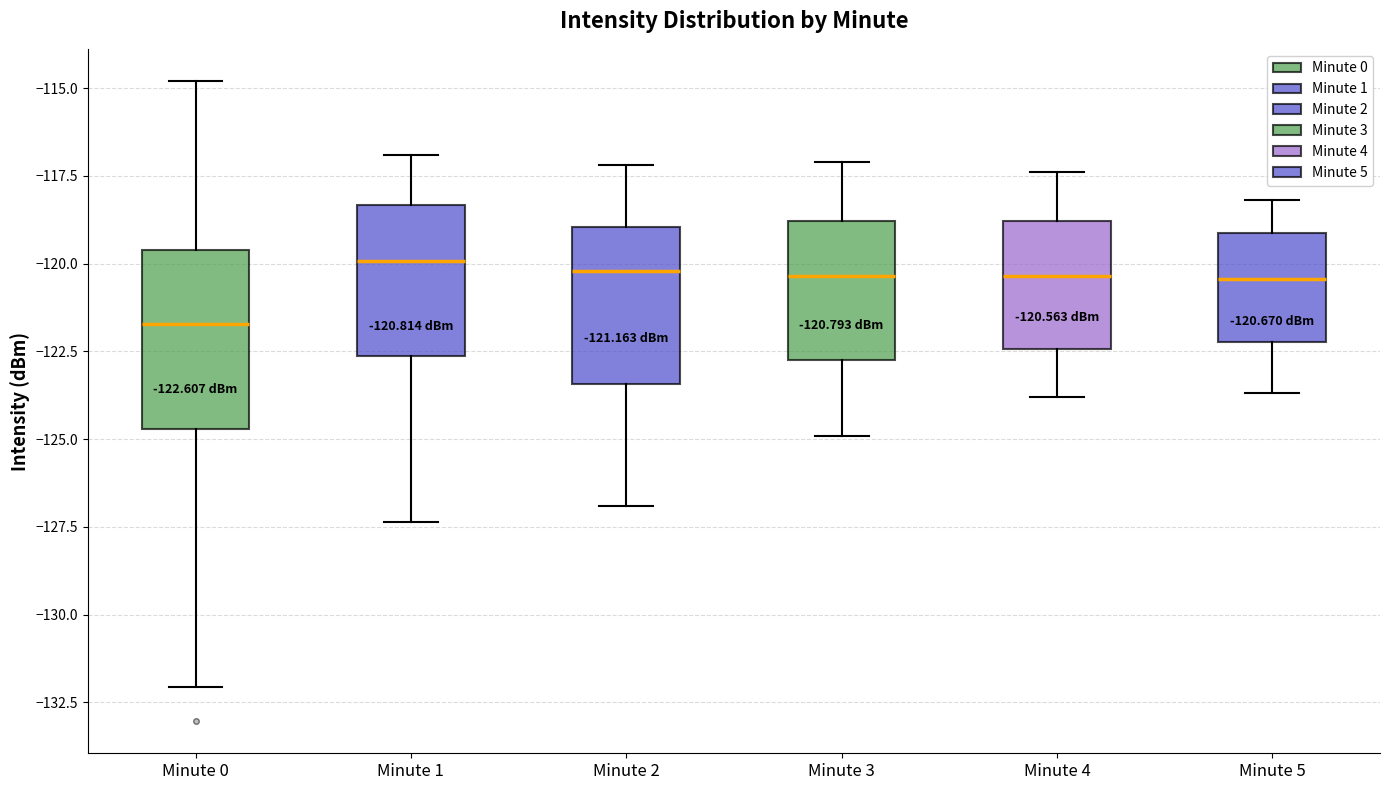

Which box is the tallest, from its lower edge to its upper edge?

Minute 0